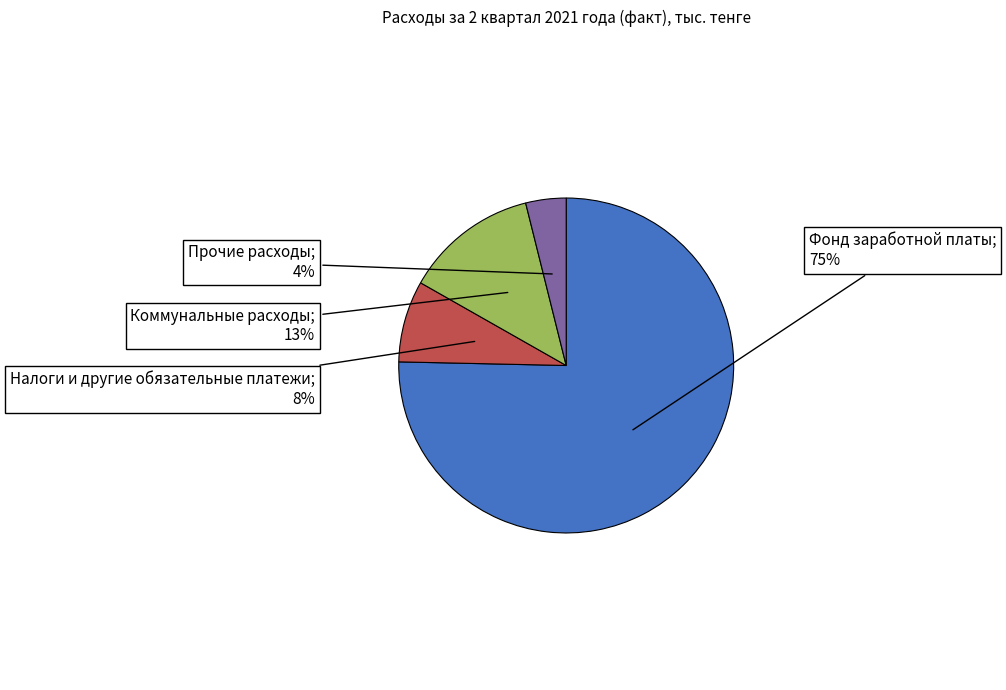

Does any single category account for the majority?

Yes